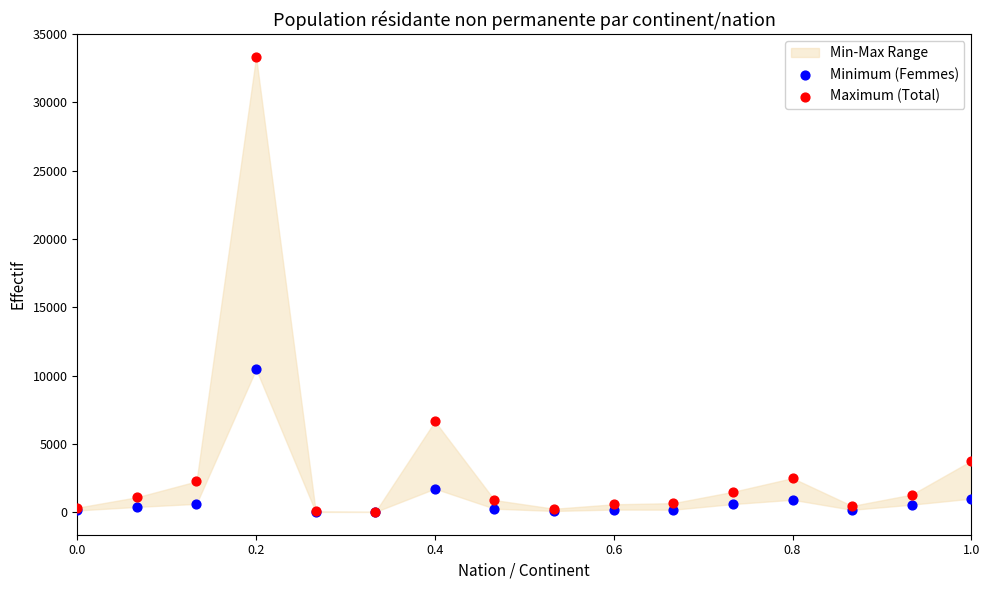

In the Maximum (Total) series, what Y value is closest to 16679?

6646